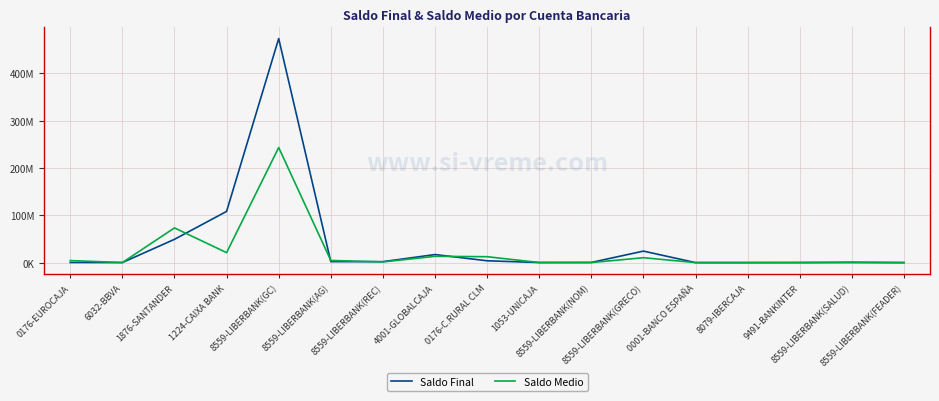

Is this an area chart (filled region under the line)?

No